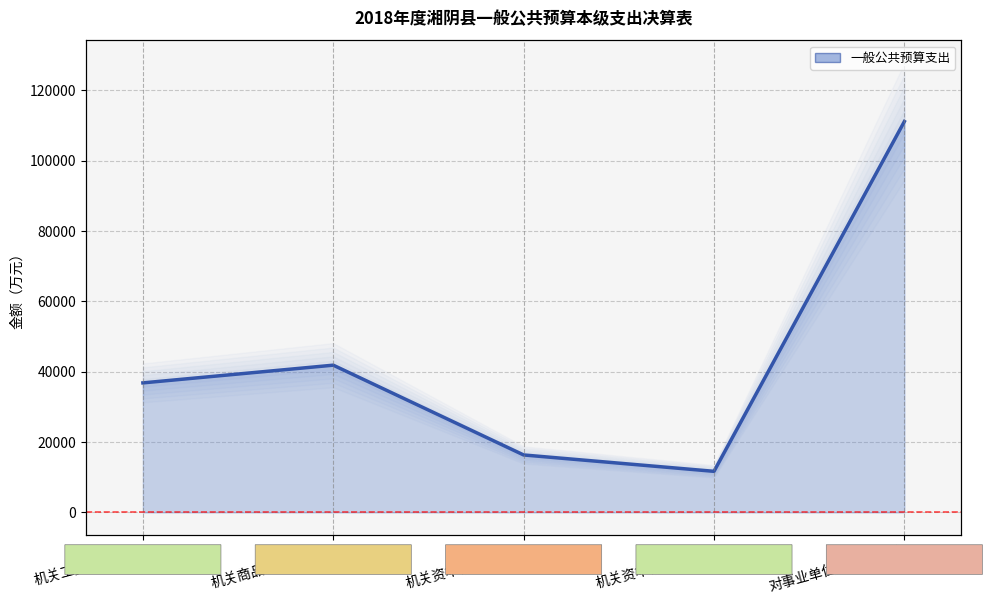

The chart shows a value of 41854 at 机关商品和服务支出. True or false?

True